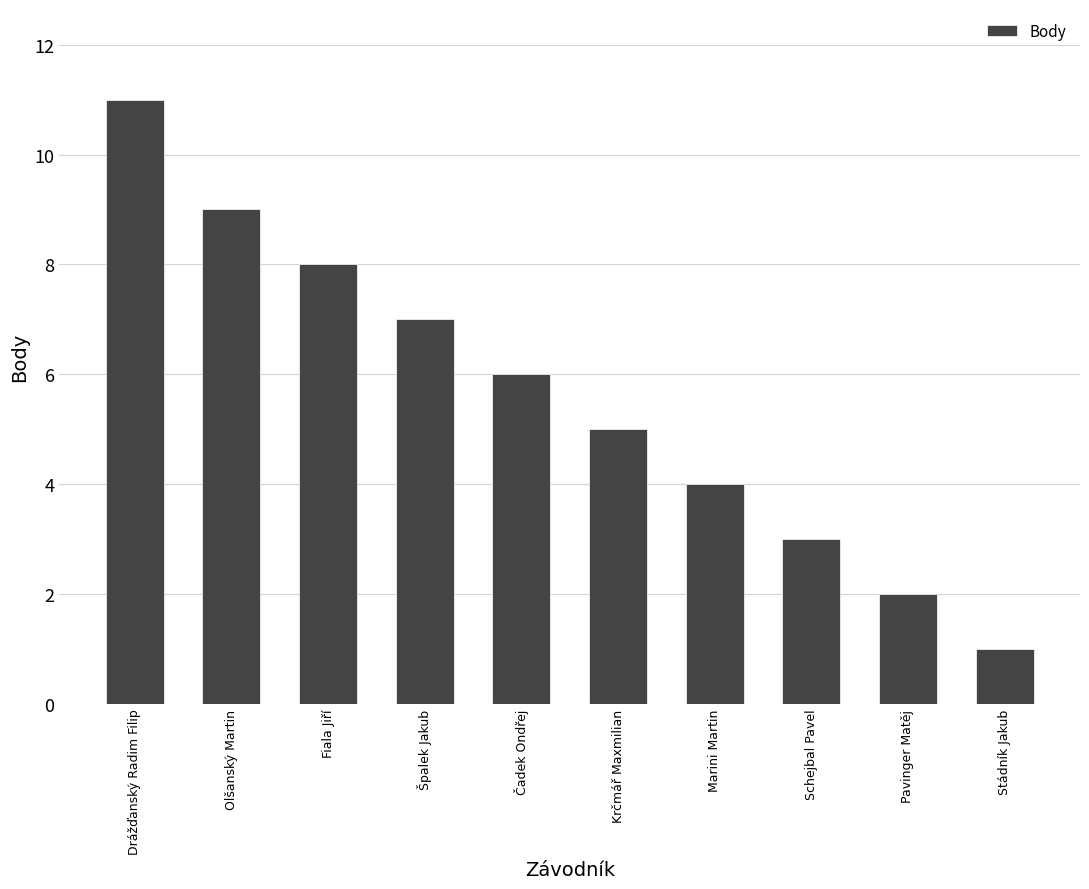

What is the label of the 8th bar from the right?

Fiala Jiří